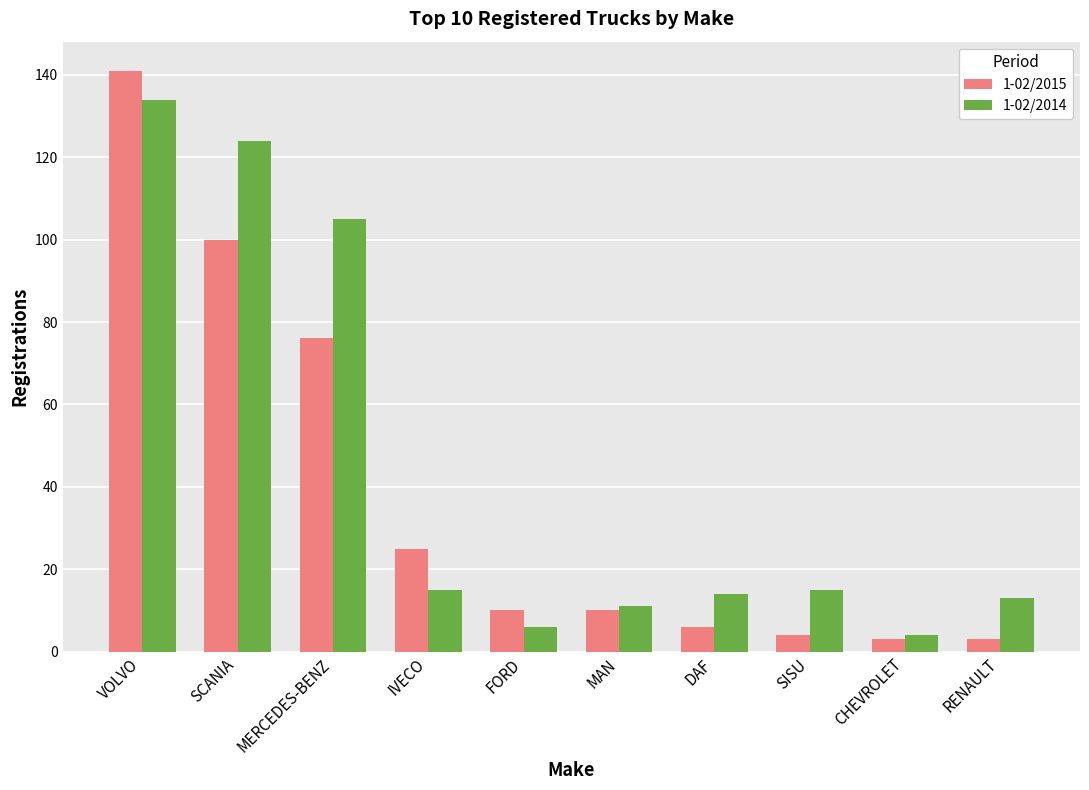

What is the difference between the maximum and second lowest values in the 1-02/2014 series?

128